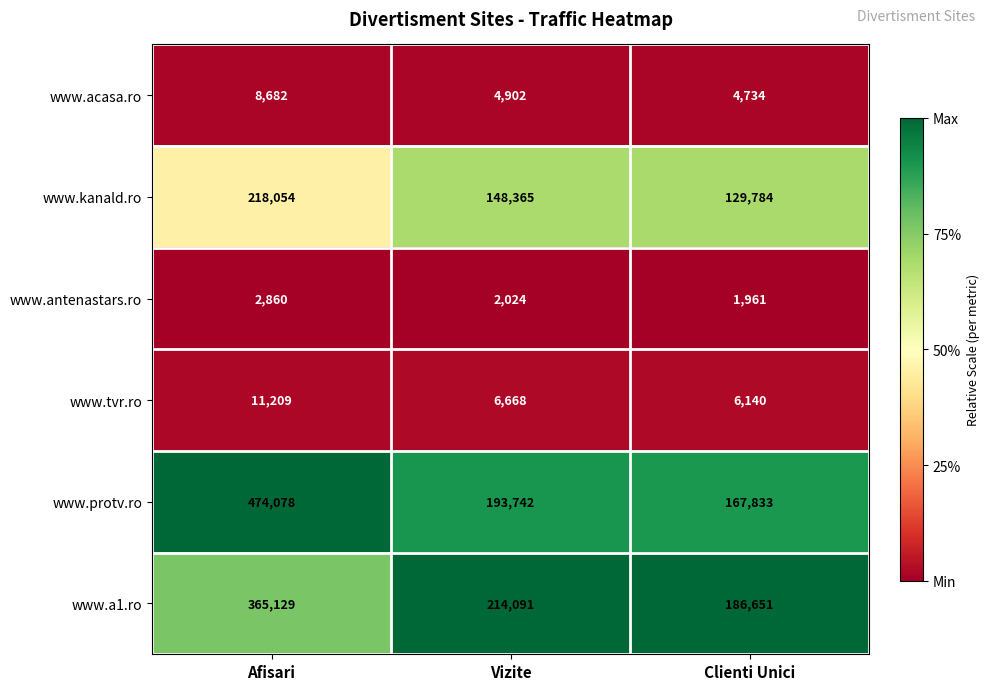

How many categories are shown in the chart?

3